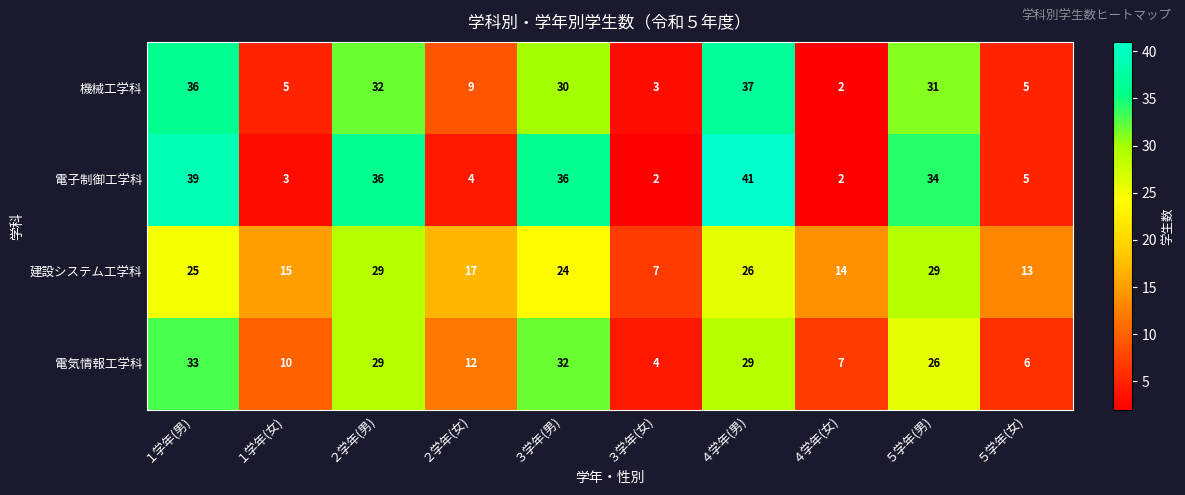

List the series in order of their peak value, lowest first.

建設システム工学科, 電気情報工学科, 機械工学科, 電子制御工学科